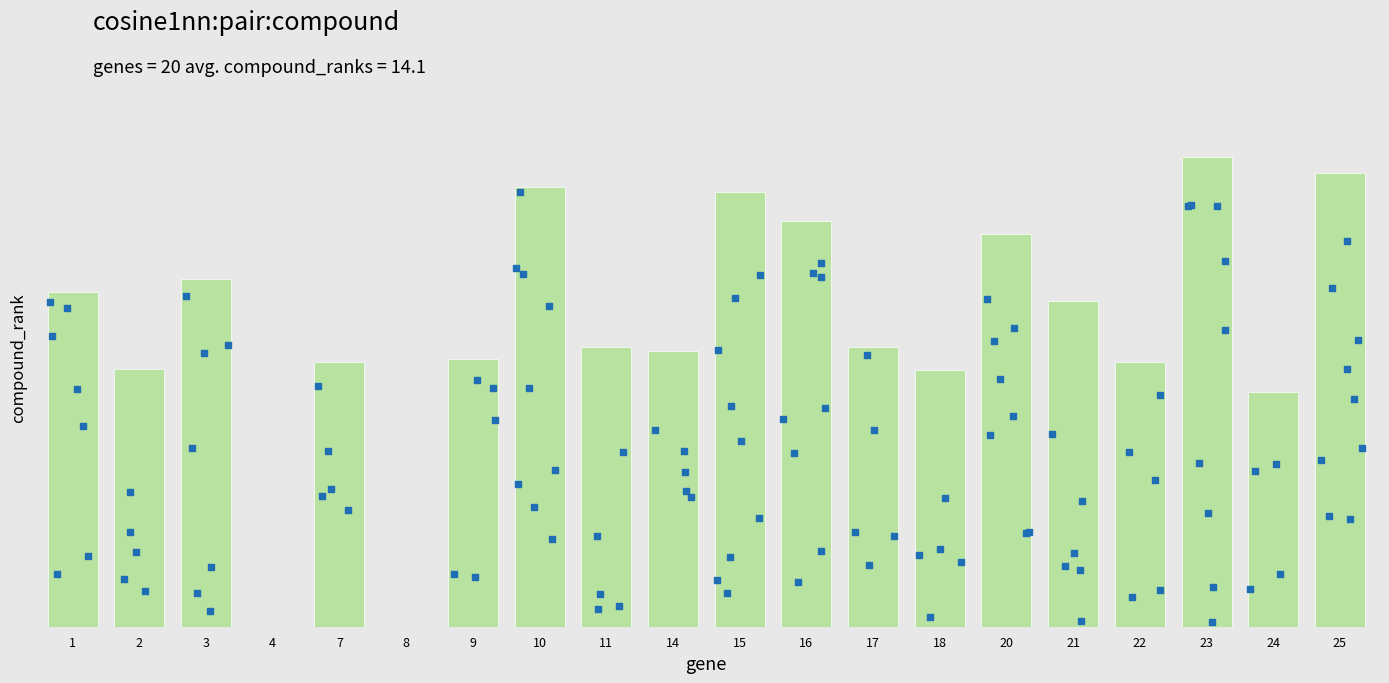

Approximately how many times larger is the value at 1 compared to 11?

1.2